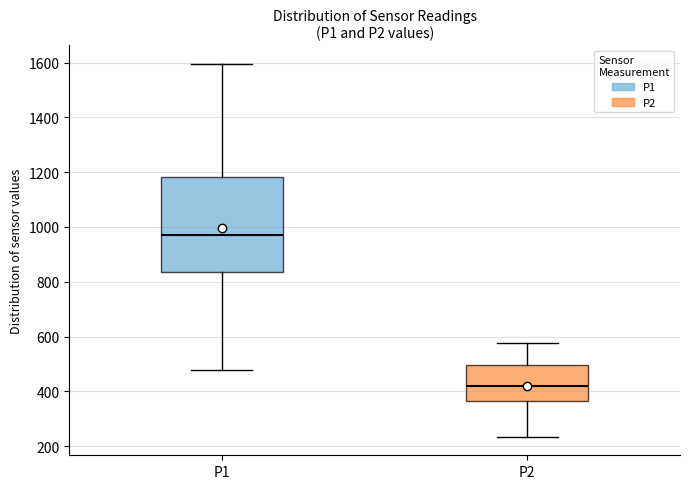

Reading left to right, read every box against the y-axis: the position of its median line, the range the box covers, and the ends of its whiskers. The values are not printed on the chart, so give them approximately, as read against the axis.

P1: median 980, box 840 to 1180, whiskers 480 to 1600
P2: median 420, box 360 to 500, whiskers 240 to 580